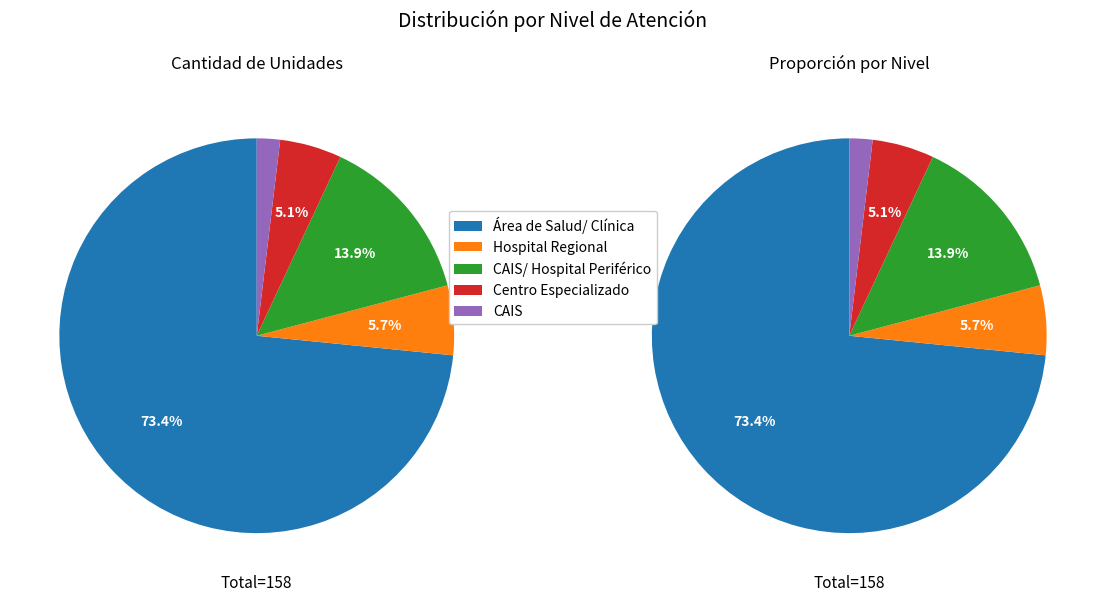

To the nearest percent, what percentage of the pie is CAIS?

2%